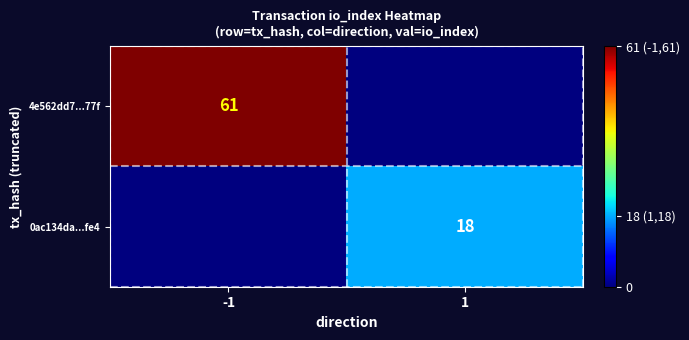

The value of 0ac134da...fe4 at 1 is 26. True or false?

False